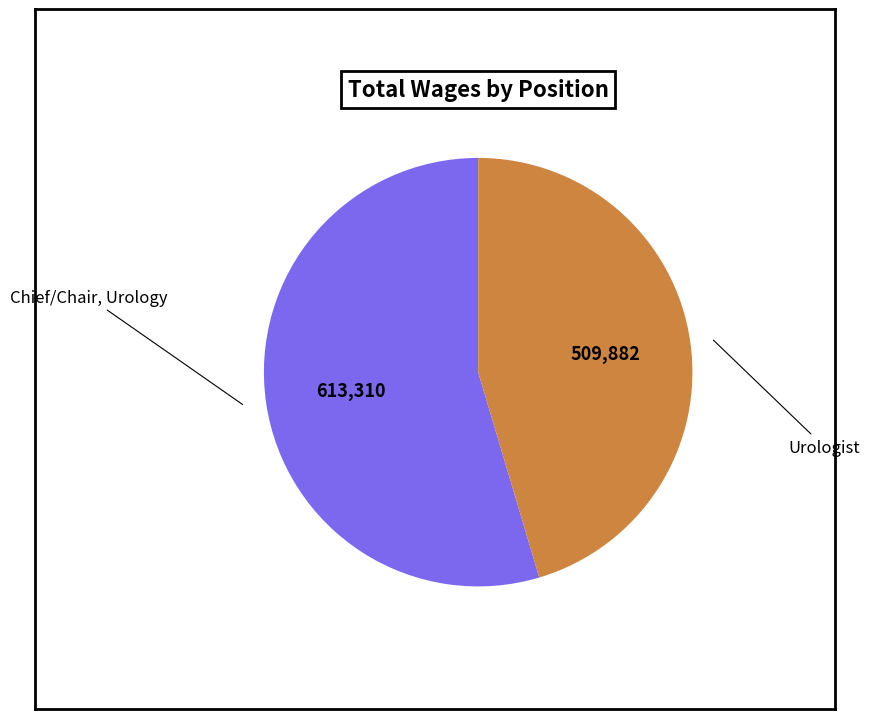

Does any single category account for the majority?

Yes